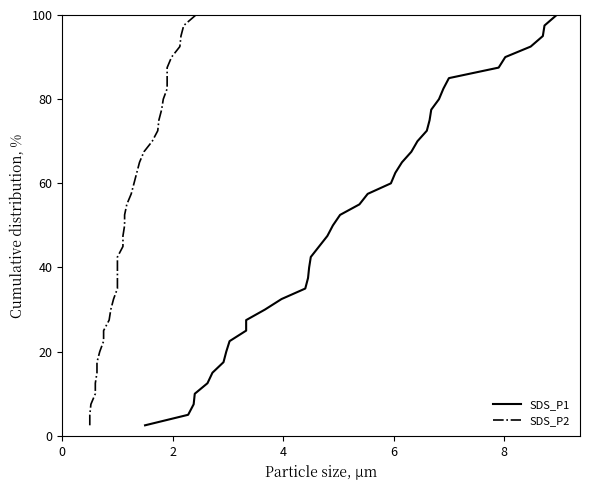

True or false: SDS_P1 and SDS_P2 intersect in this chart.

False